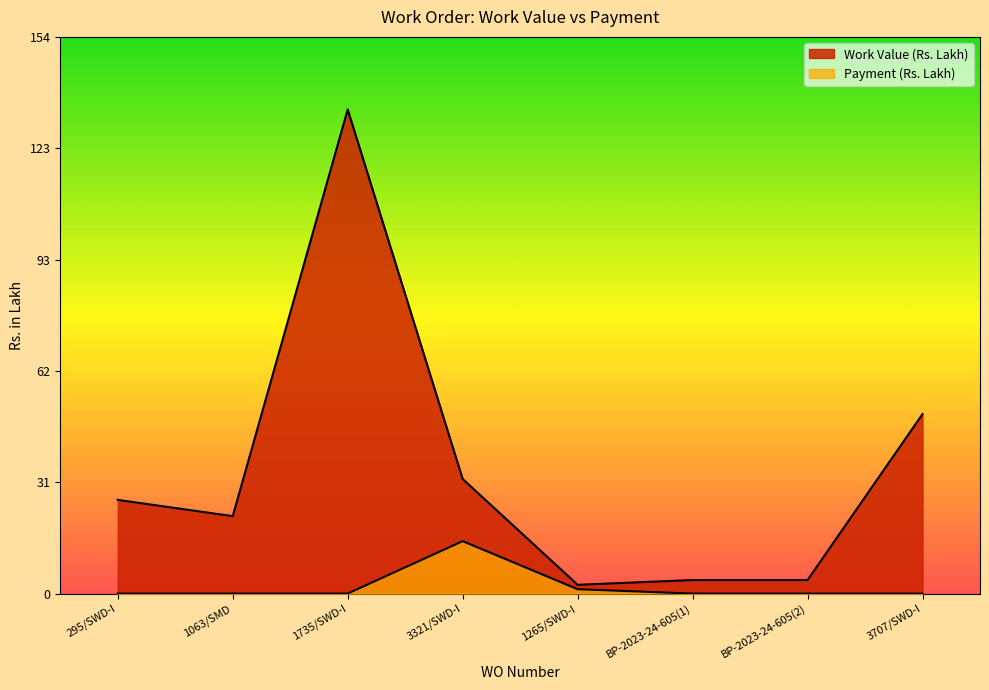

Rank the categories by Payment (Rs. Lakh) value from highest to lowest.

3321/SWD-I, 1265/SWD-I, 295/SWD-I, 1063/SMD, 1735/SWD-I, BP-2023-24-605(1), BP-2023-24-605(2), 3707/SWD-I